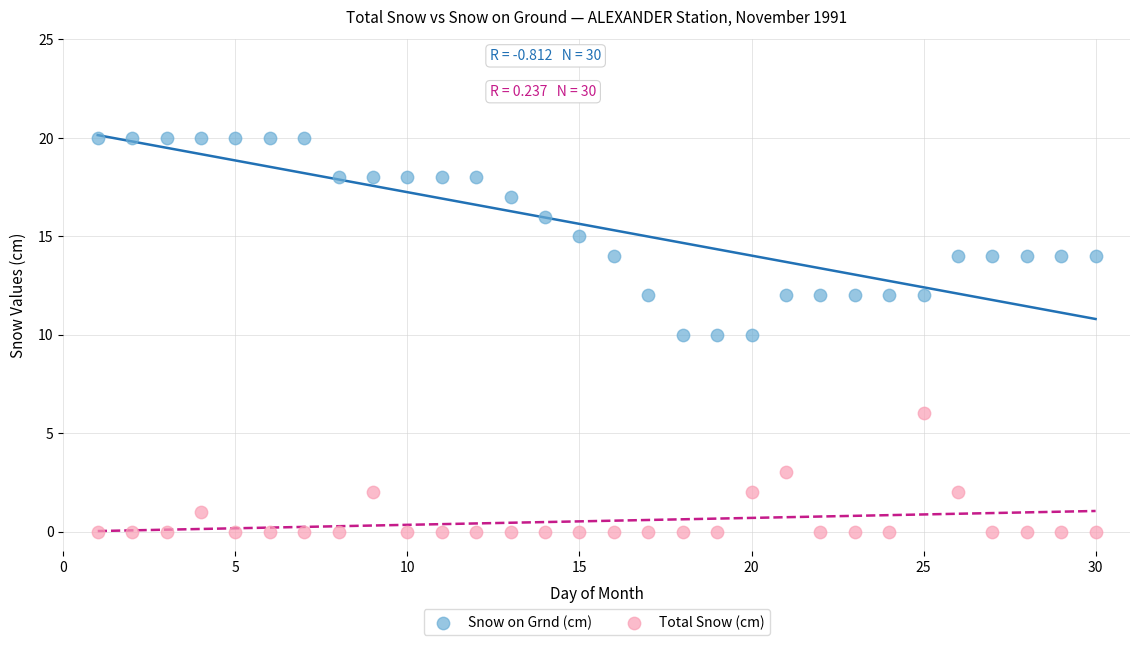

Which series has the largest Y range (max minus min)?

Snow on Grnd (cm)